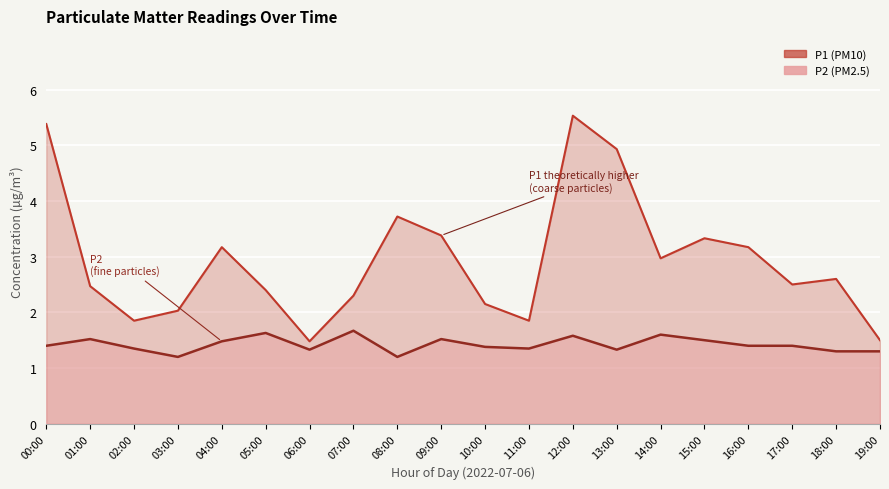

List the series in order of their peak value, lowest first.

P2, P1